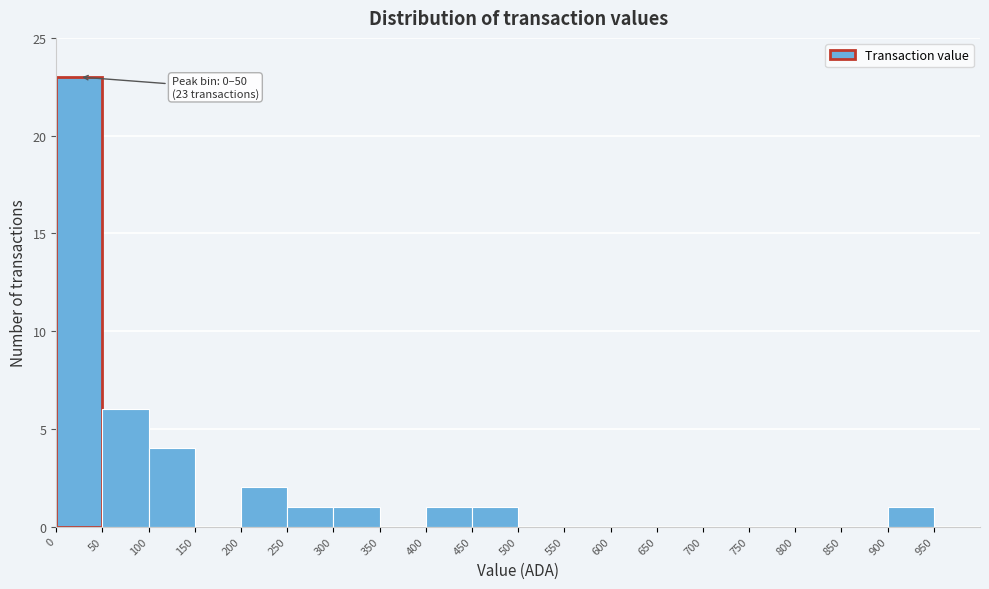

Which range on the x-axis has the tallest bar?

0 to 50